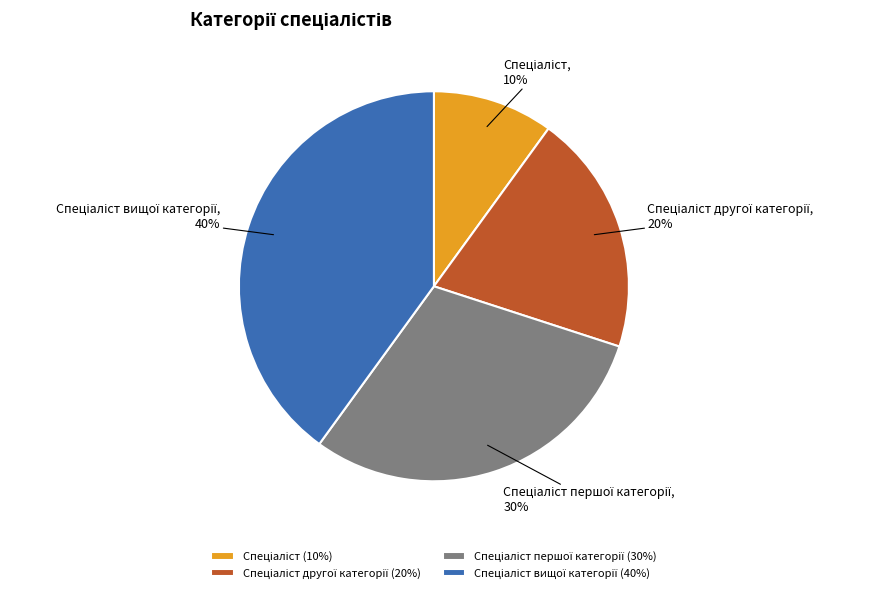

To the nearest percent, what is the average slice percentage?

25%